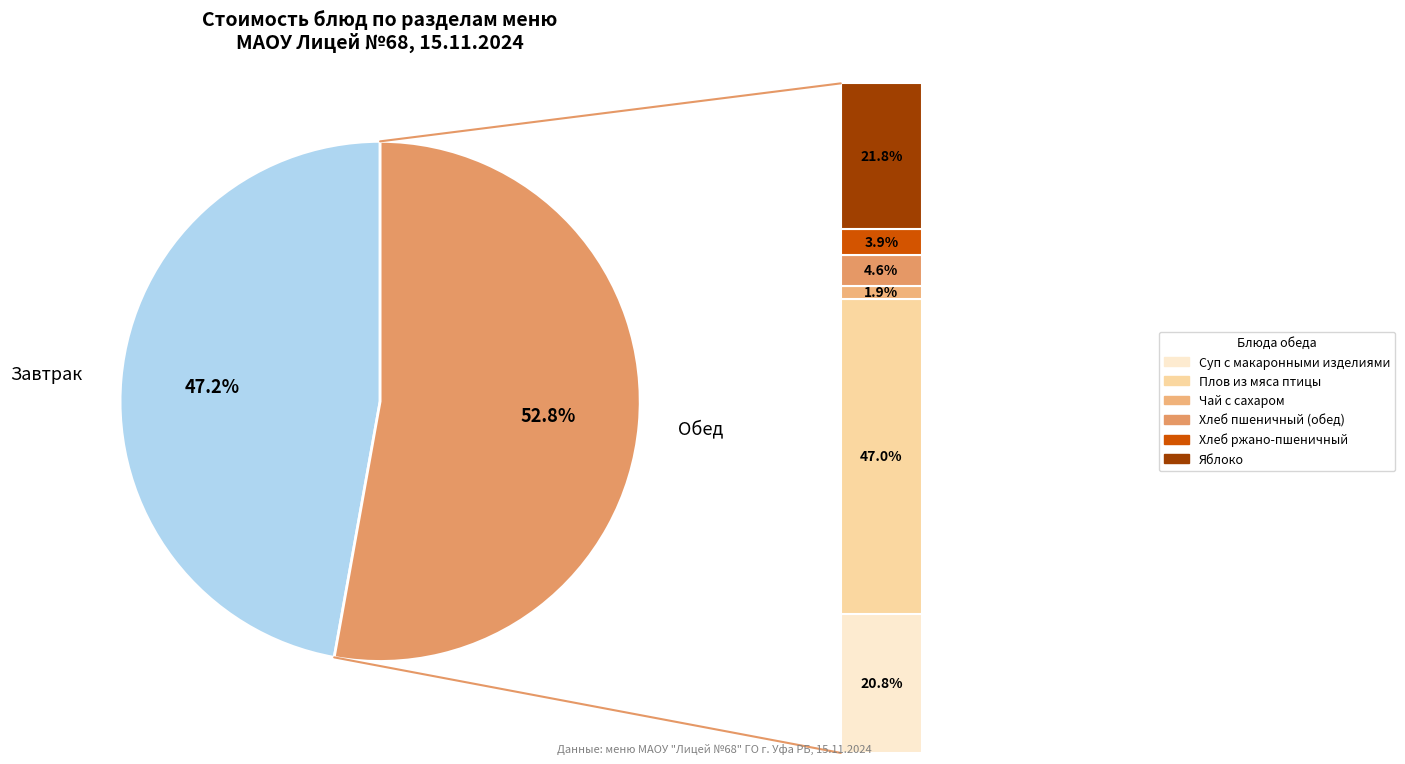

What percentage is the Суп с макаронными изделиями slice, to the nearest percent?

11%